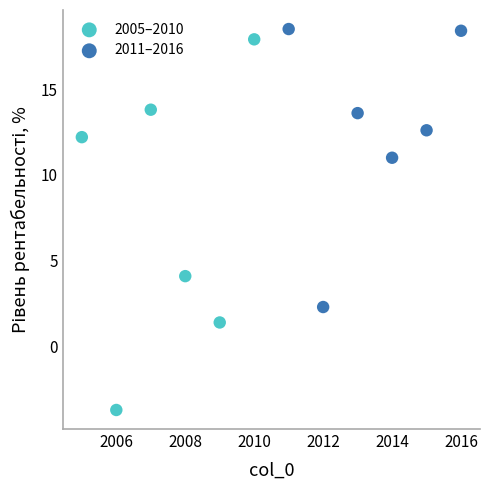

Which series reaches the maximum Y coordinate?

2011–2016